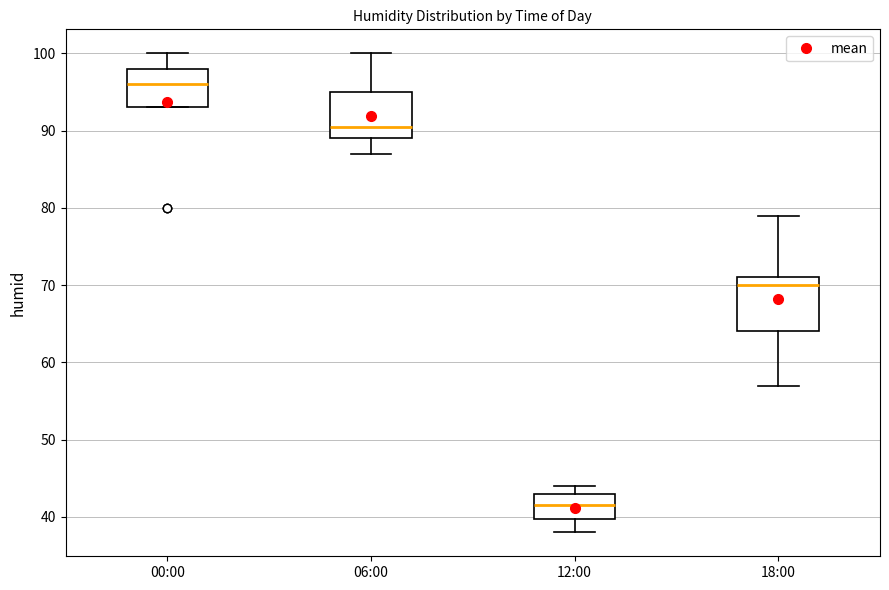

Reading left to right, read every box against the y-axis: the position of its median line, the range the box covers, and the ends of its whiskers. The values are not printed on the chart, so give them approximately, as read against the axis.

00:00: median 96, box 93 to 98, whiskers 93 to 100
06:00: median 91, box 89 to 95, whiskers 87 to 100
12:00: median 42, box 40 to 43, whiskers 38 to 44
18:00: median 70, box 64 to 71, whiskers 57 to 79